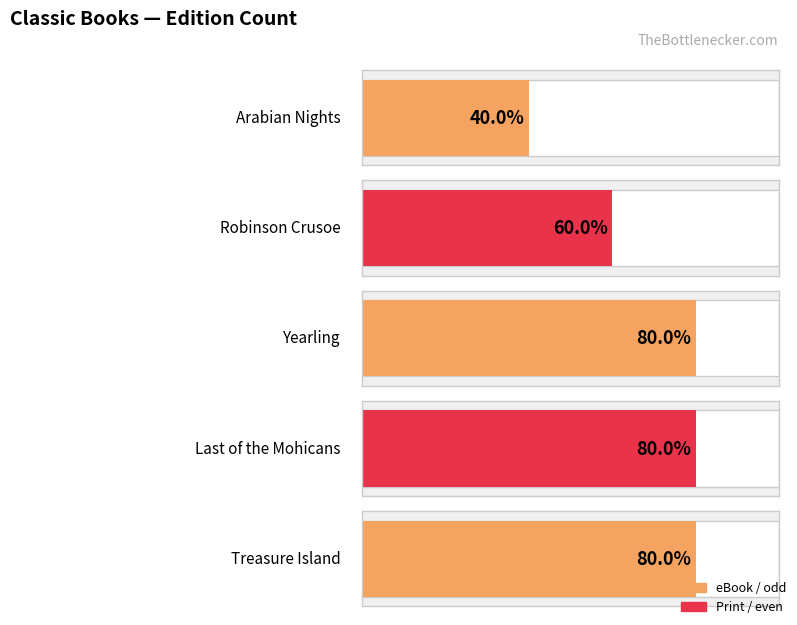

What is the label of the 3rd bar from the left?

Yearling